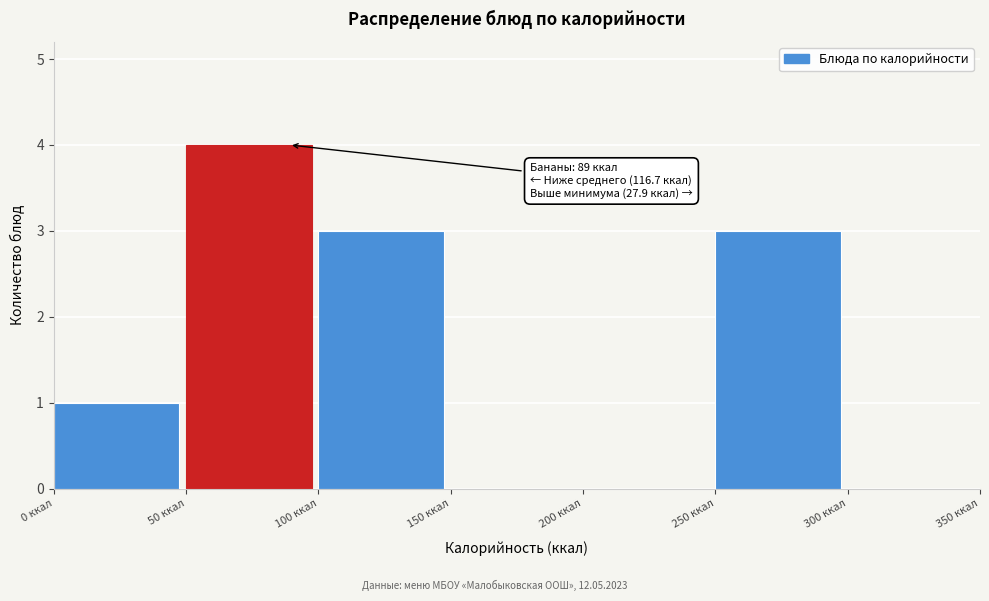

Which range on the x-axis has the tallest bar?

50 to 100